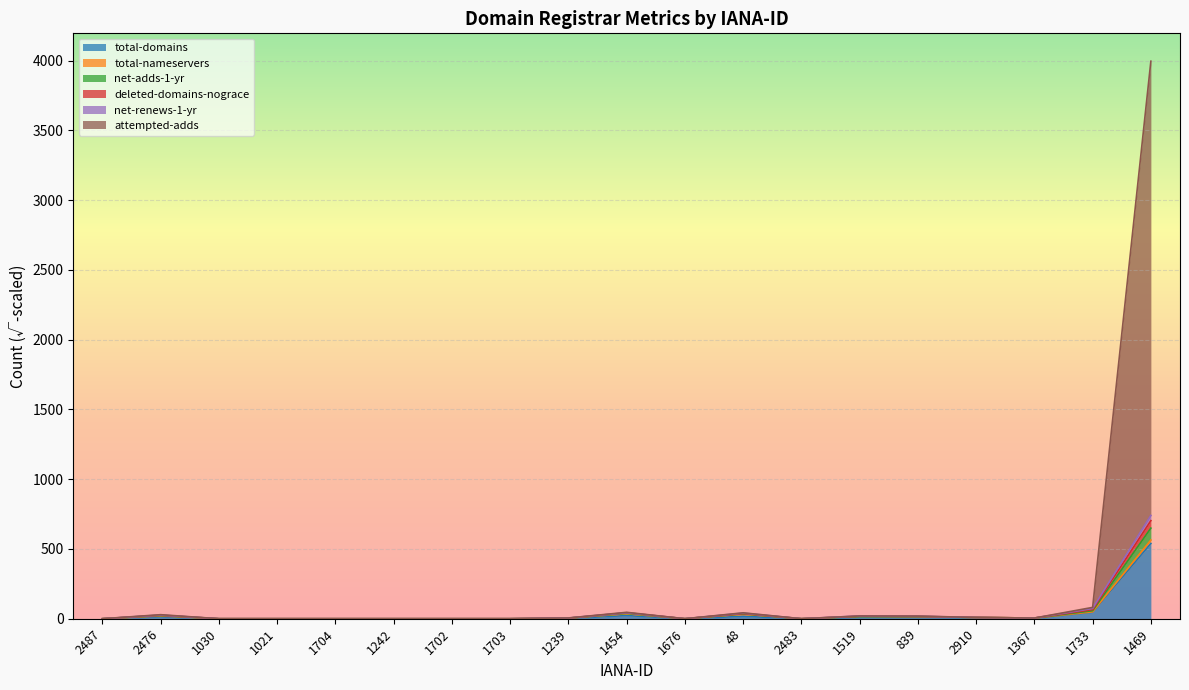

True or false: total-domains has a value of 0.0 at 1021.

True